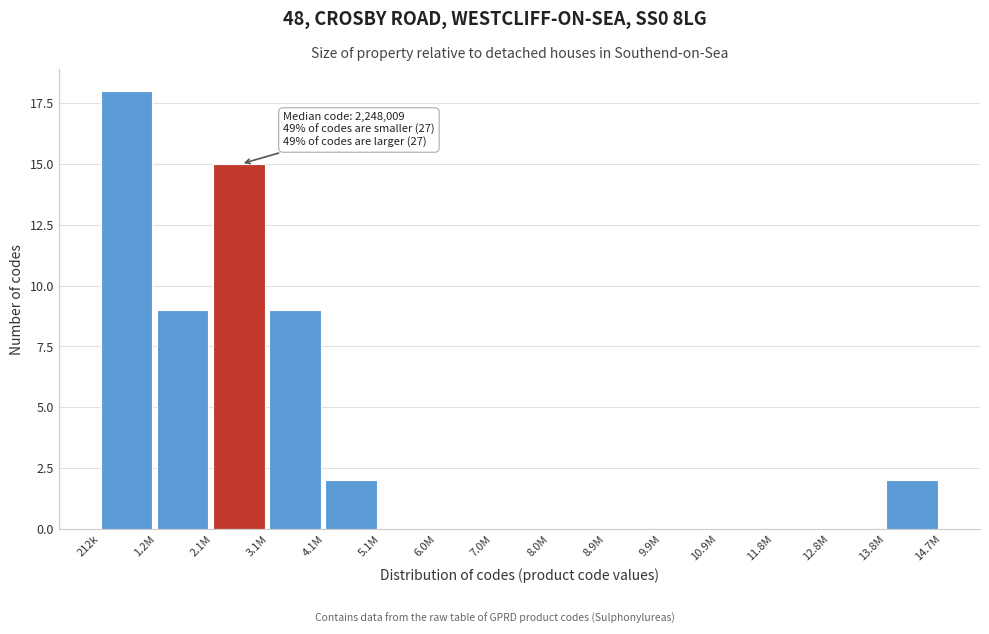

Reading right to left, what are all the values shown in this chart?

13.8M=2	12.8M=0	11.8M=0	10.9M=0	9.9M=0	8.9M=0	8.0M=0	7.0M=0	6.0M=0	5.1M=0	4.1M=2	3.1M=9	2.1M=15	1.2M=9	212k=18